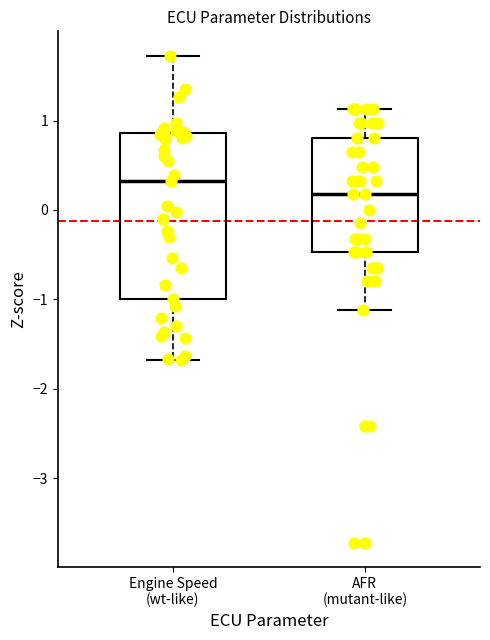

Which box's median line is the lowest?

AFR (mutant-like)